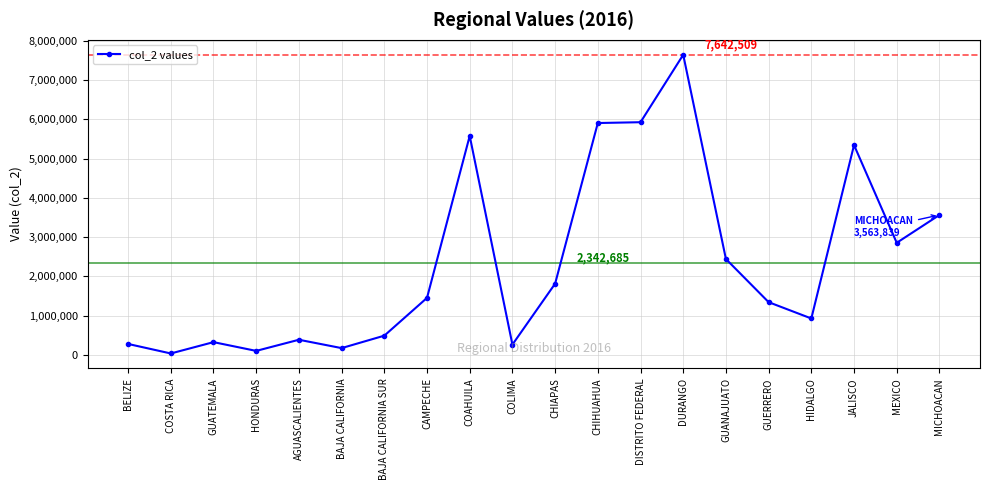

What is the change in value from AGUASCALIENTES to GUERRERO?

+956998.1